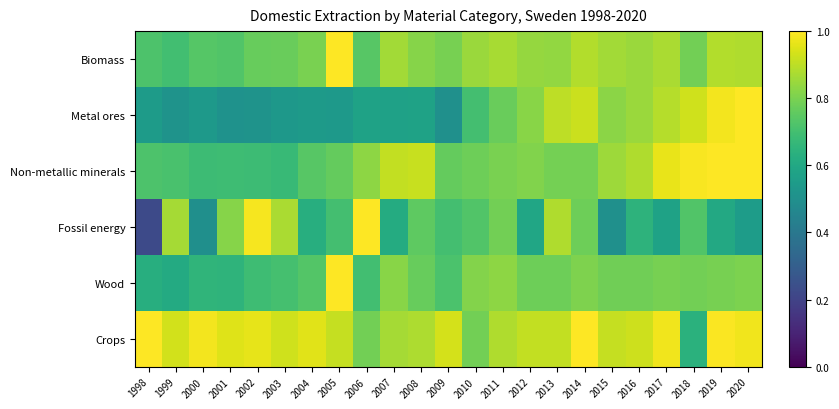

At which category does the chart reach its minimum across all series?

1998